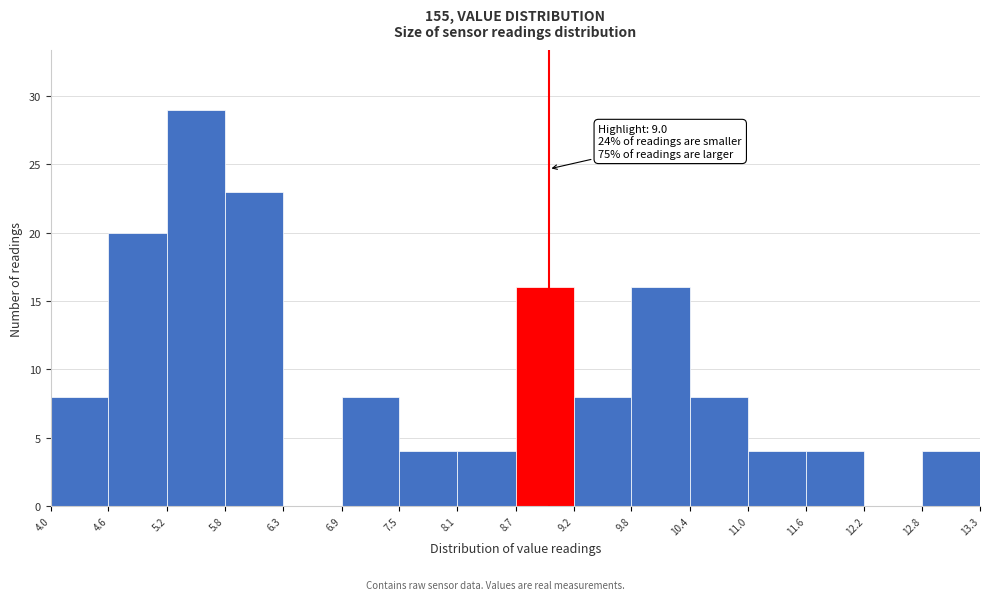

Over which range of the x-axis is the bar tallest?

5.2 to 5.8